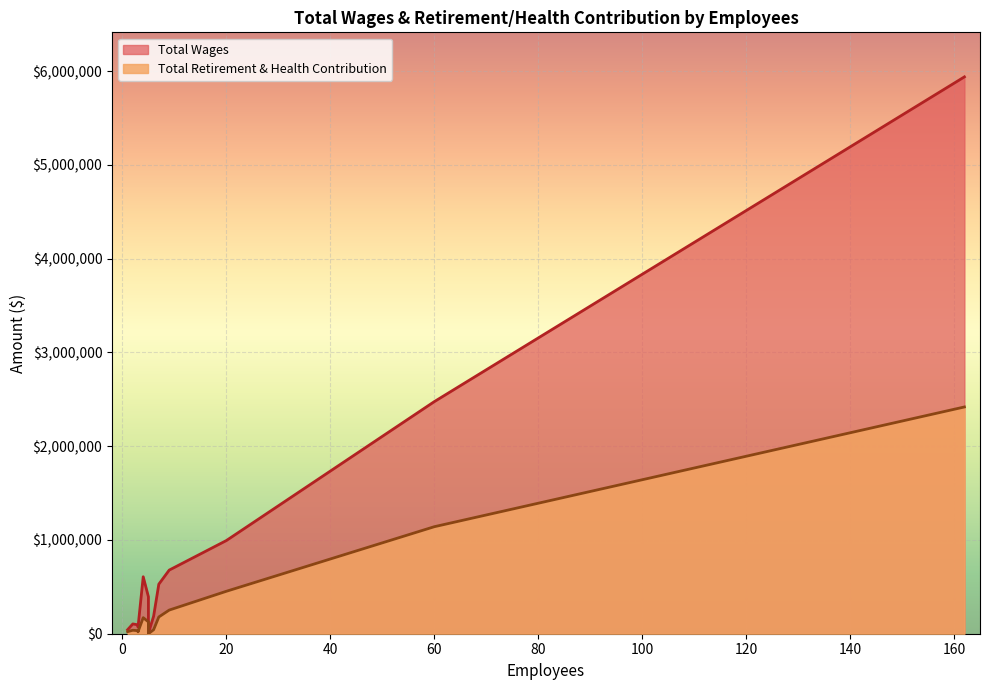

Reading left to right, list all the values displayed in this chart.

Total Wages: Transportation=5939695	Maintenance=2475471	Facilities=993970	Finance=678546	Executive=607595	Information Technology=528319	Human Resources=394070	Service Development=324140	Procurement=270863	Marketing=186347	Customer Engagement=121388	Grants=104321	Mobility=94718	Safety And Security=70350	Customer Service=42948	Board Member=5400
Total Retirement & Health Contribution: Transportation=2418806	Maintenance=1141404	Facilities=452795	Finance=252143	Executive=171132	Information Technology=178535	Human Resources=126344	Service Development=81479	Procurement=93089	Marketing=42448	Customer Engagement=40507	Grants=37099	Mobility=32512	Safety And Security=19952	Customer Service=22183	Board Member=0